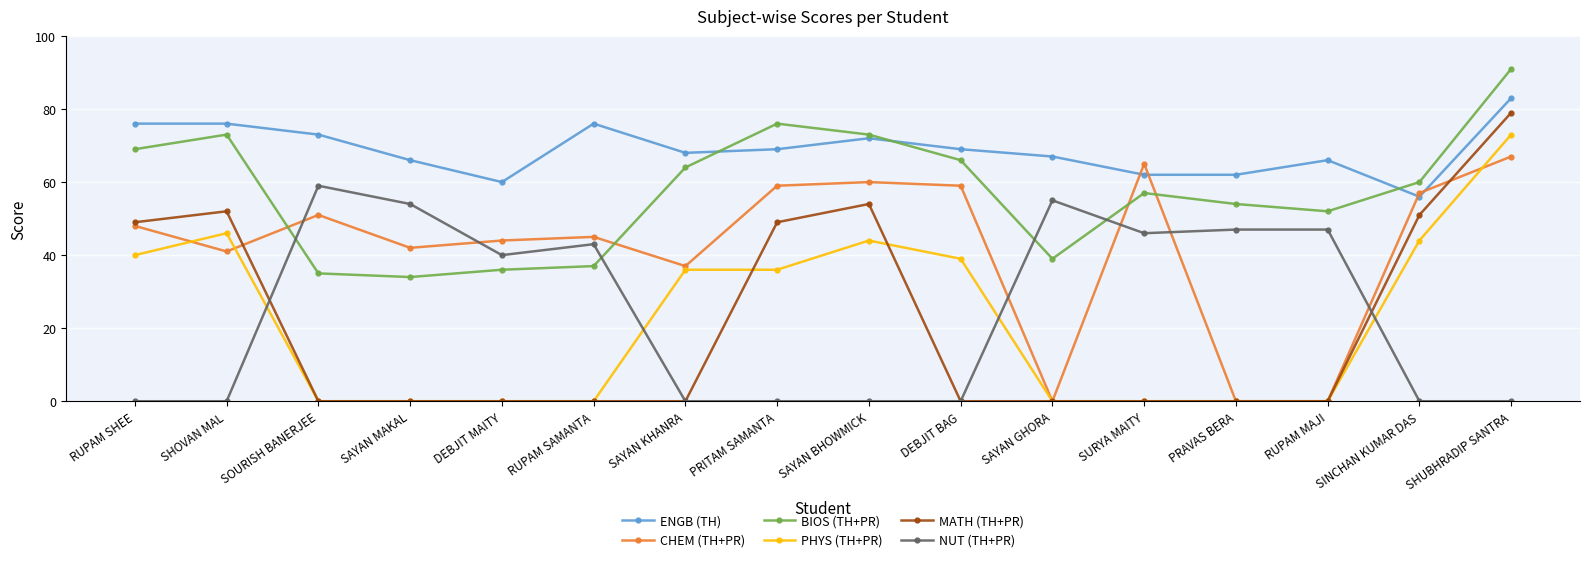

Reading left to right, list all the values displayed in this chart.

ENGB (TH): 76	76	73	66	60	76	68	69	72	69	67	62	62	66	56	83
CHEM (TH+PR): 48	41	51	42	44	45	37	59	60	59	0	65	0	0	57	67
BIOS (TH+PR): 69	73	35	34	36	37	64	76	73	66	39	57	54	52	60	91
PHYS (TH+PR): 40	46	0	0	0	0	36	36	44	39	0	0	0	0	44	73
MATH (TH+PR): 49	52	0	0	0	0	0	49	54	0	0	0	0	0	51	79
NUT (TH+PR): 0	0	59	54	40	43	0	0	0	0	55	46	47	47	0	0